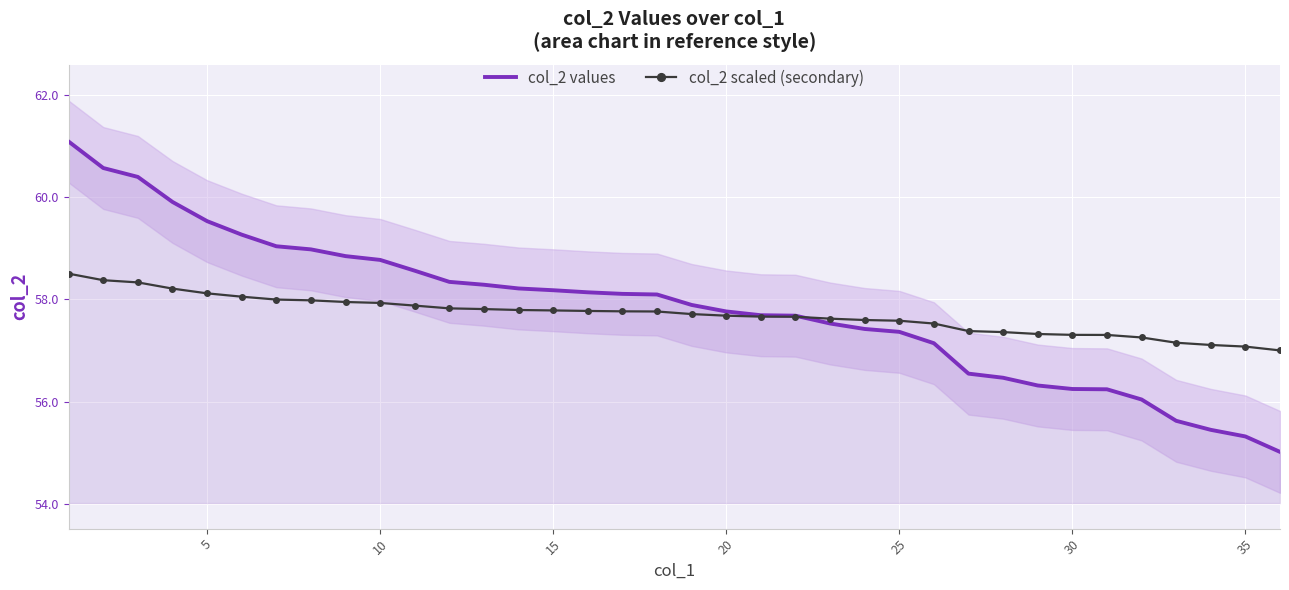

Which series has the largest range (max minus min)?

col_2 values